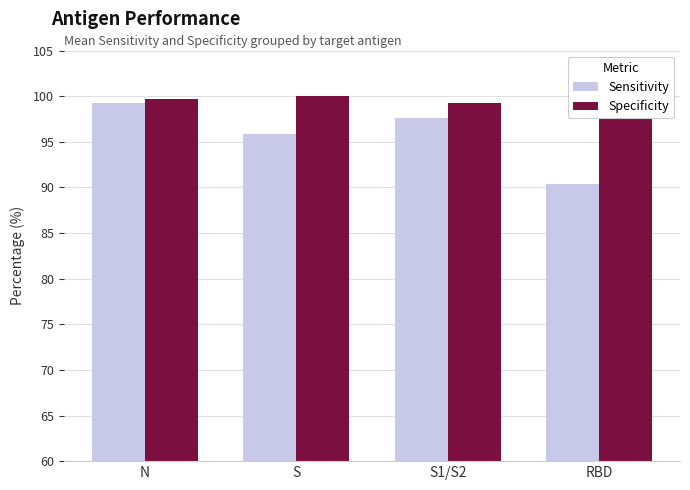

What is the difference between the maximum and minimum values in the Specificity series?

0.7